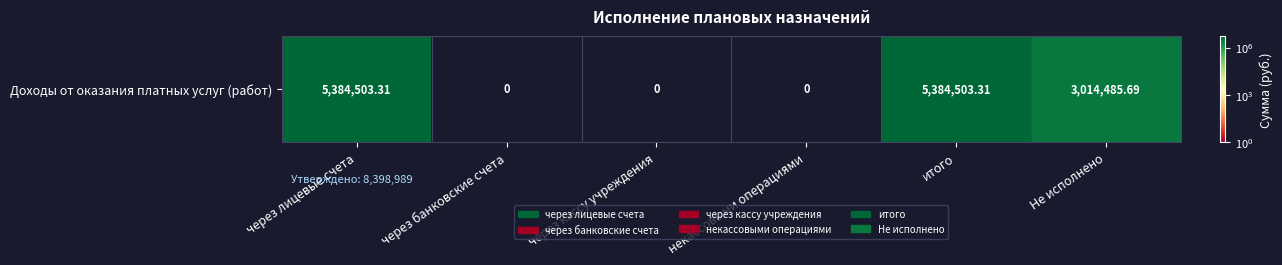

What is the difference between the values at Не исполнено and через лицевые счета?

2370017.6